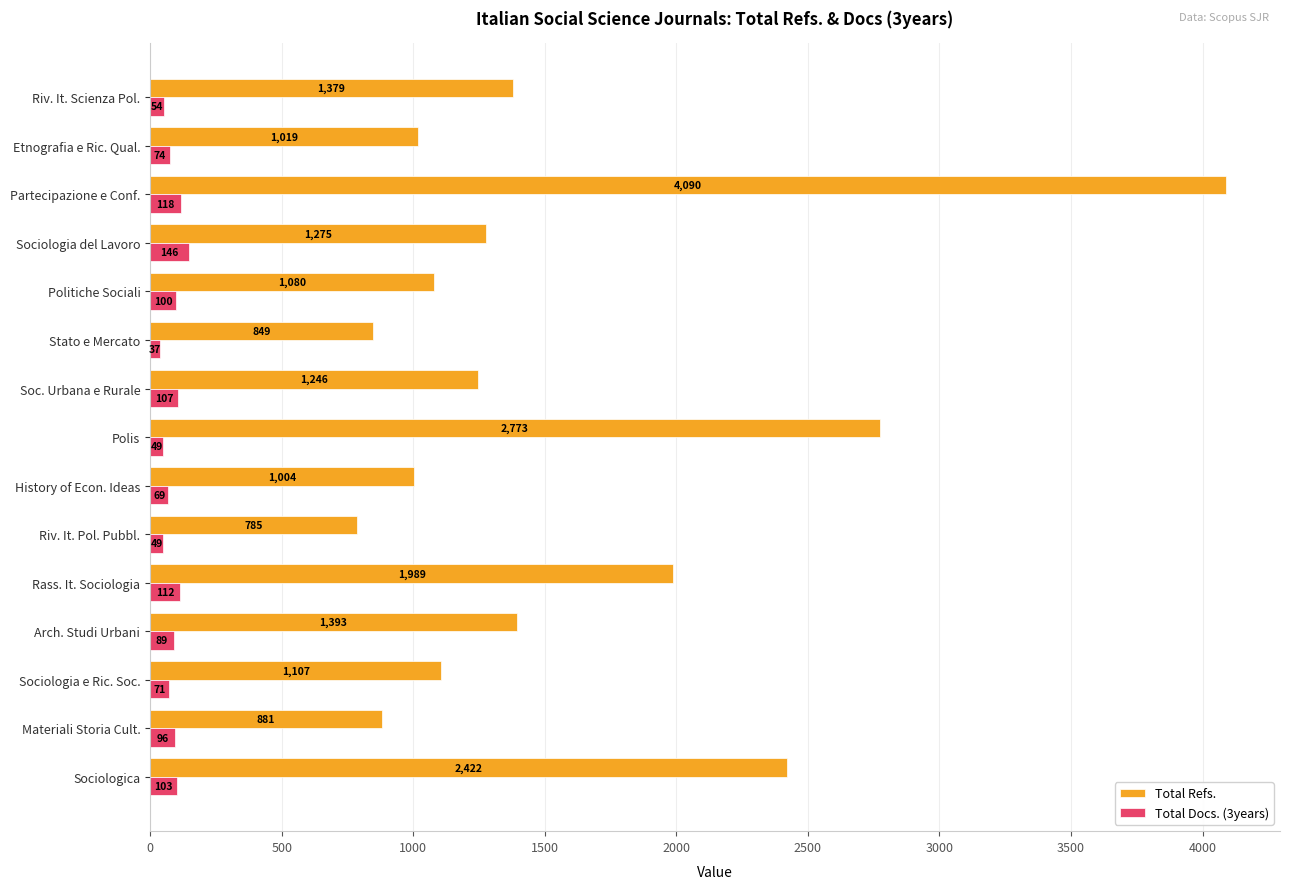

What is the sum of all Total Docs. (3years) values?

1274